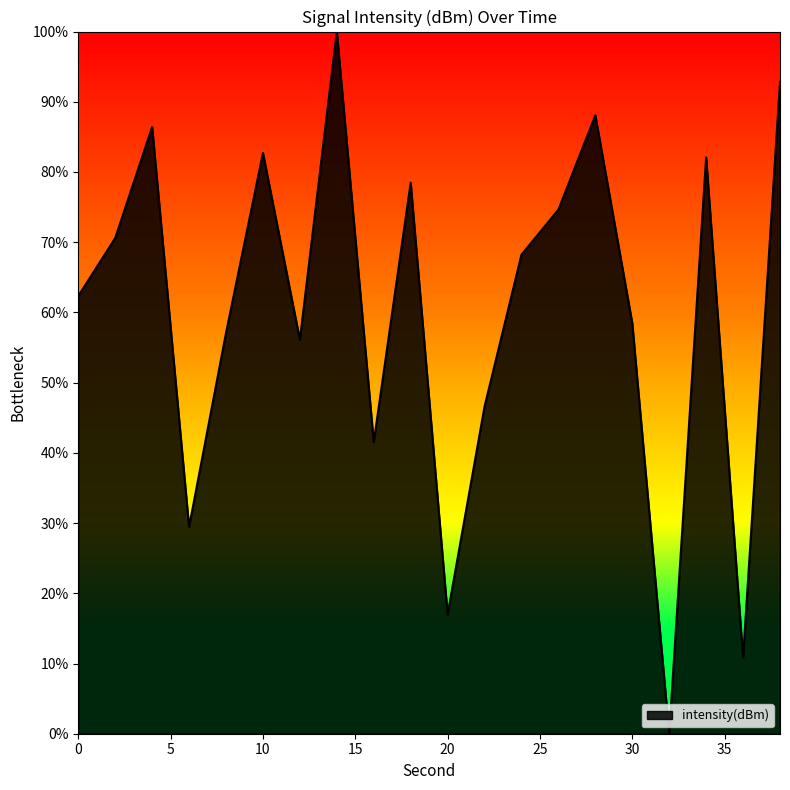

What is the difference between the maximum and minimum values?

100.0